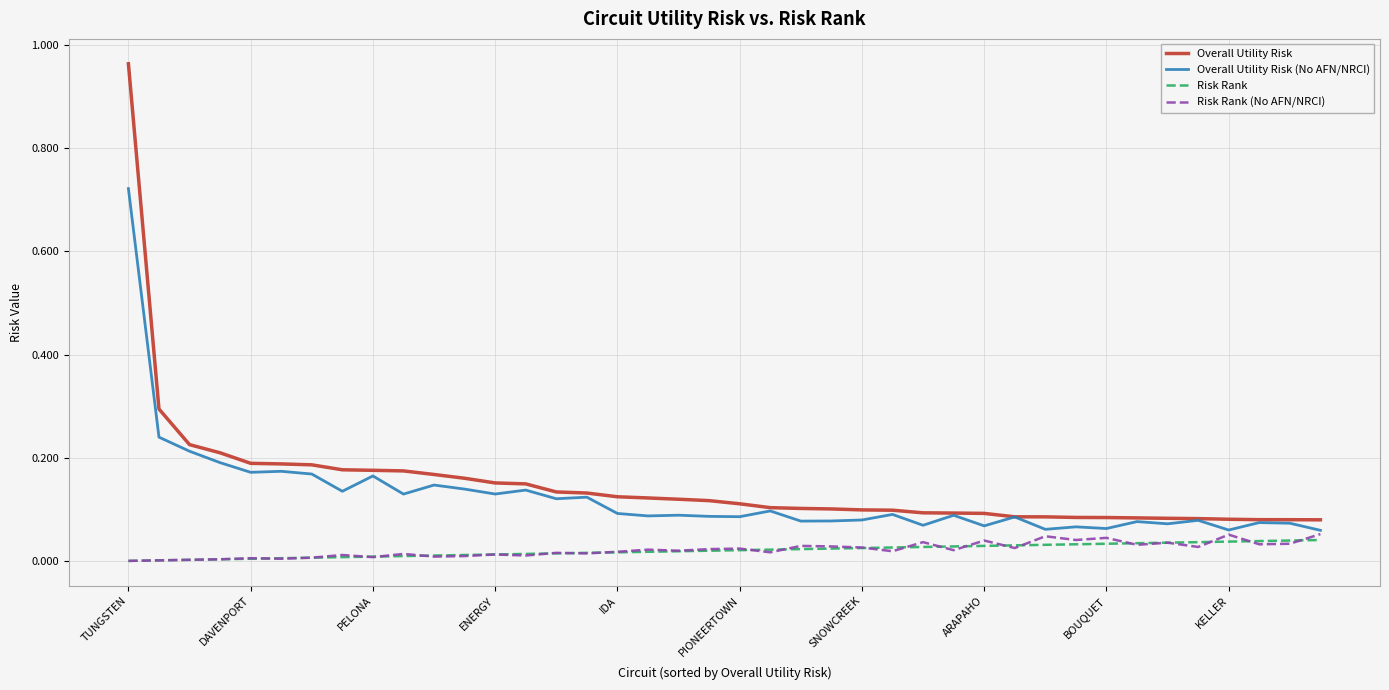

Which series has the widest spread of values?

Overall Utility Risk